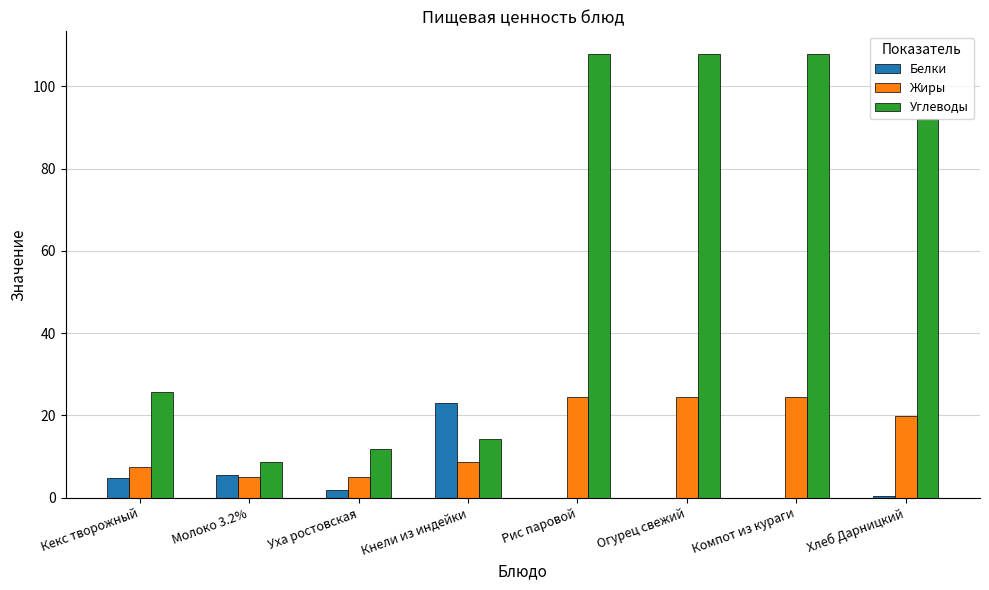

How many distinct data groups are displayed?

3